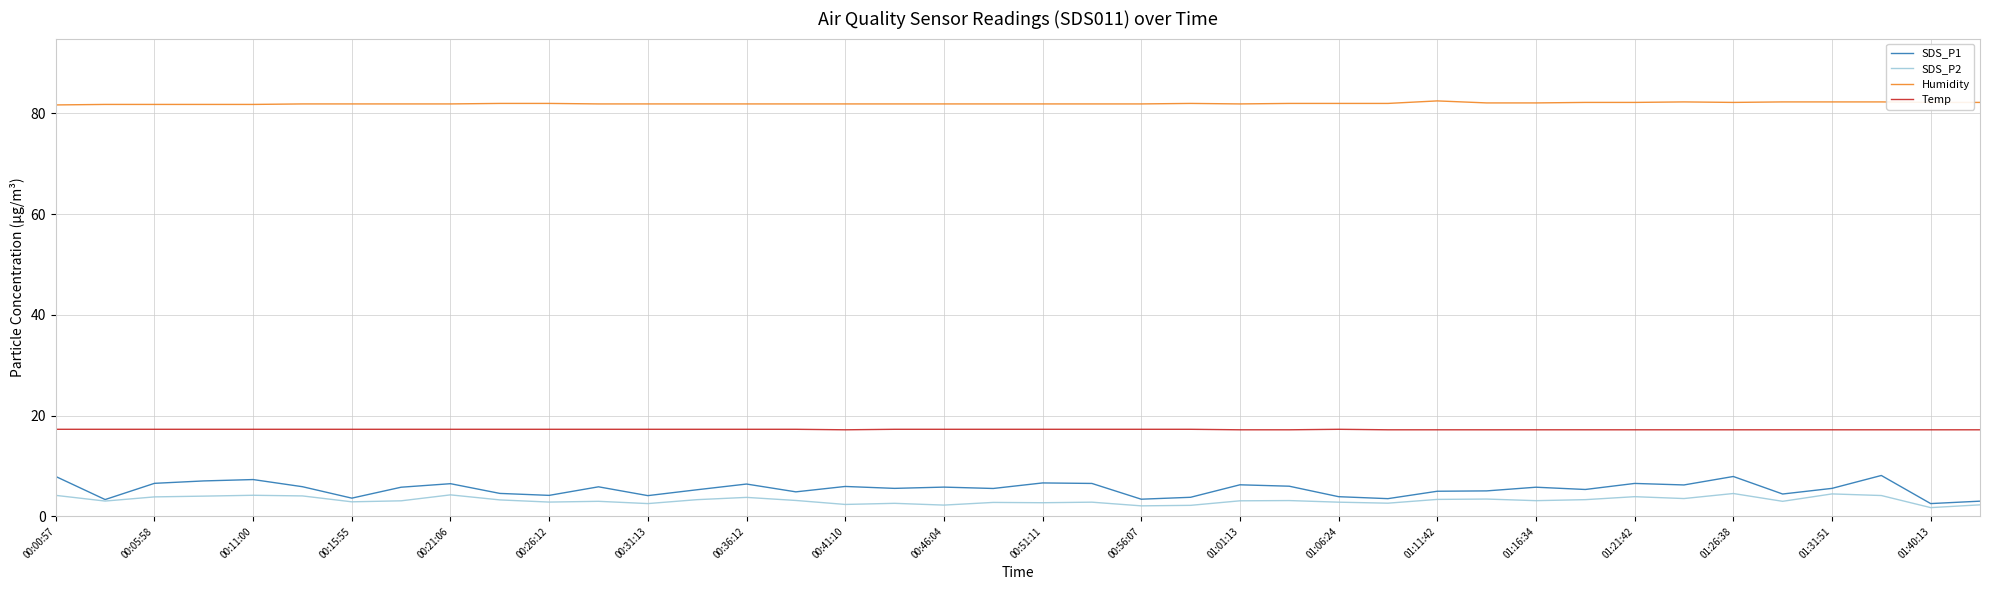

What is the maximum value shown in the chart?

82.5